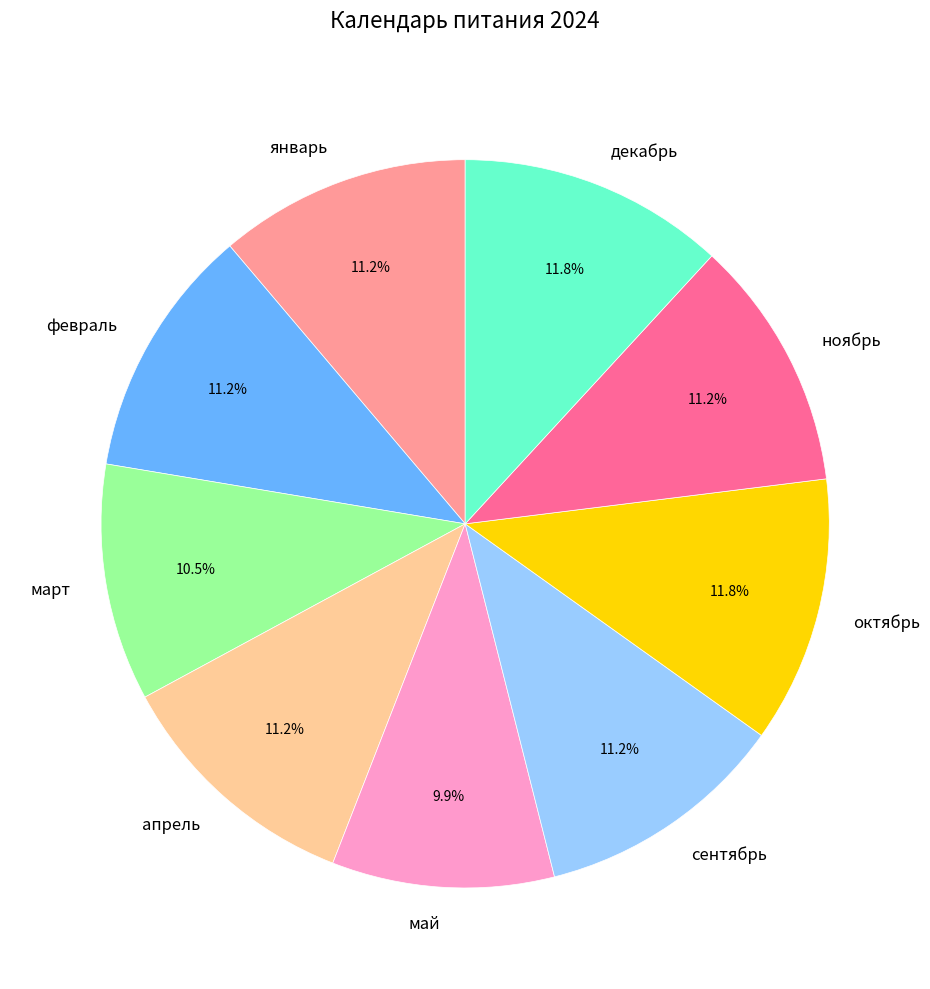

True or false: май accounts for 10% of the total.

True